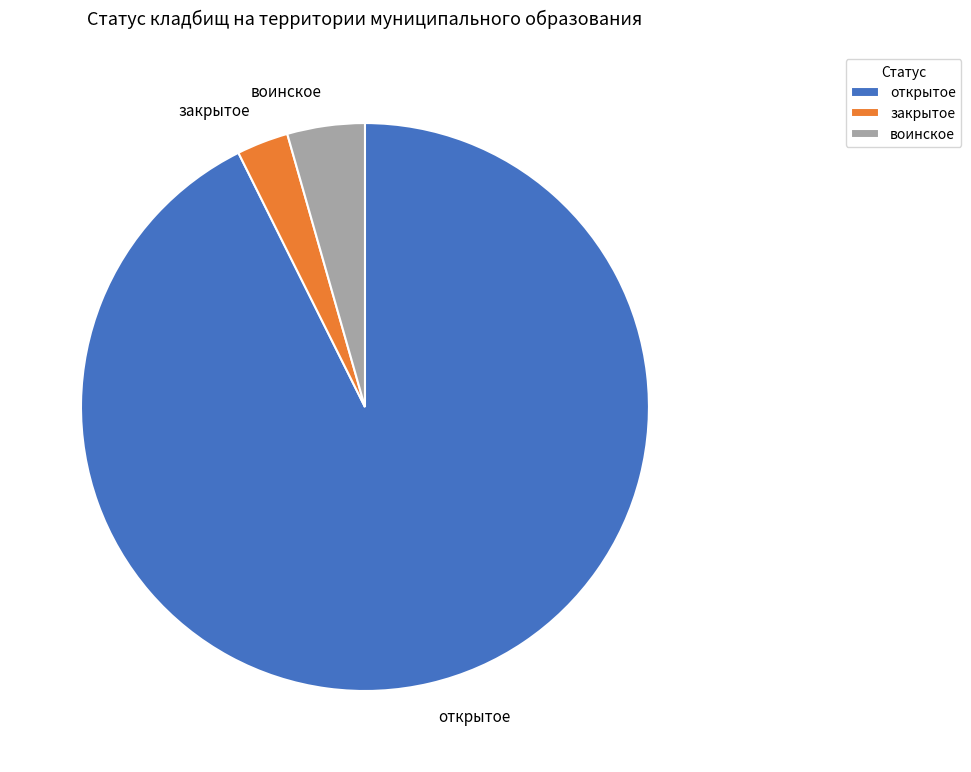

What is the smallest slice in the pie chart?

закрытое